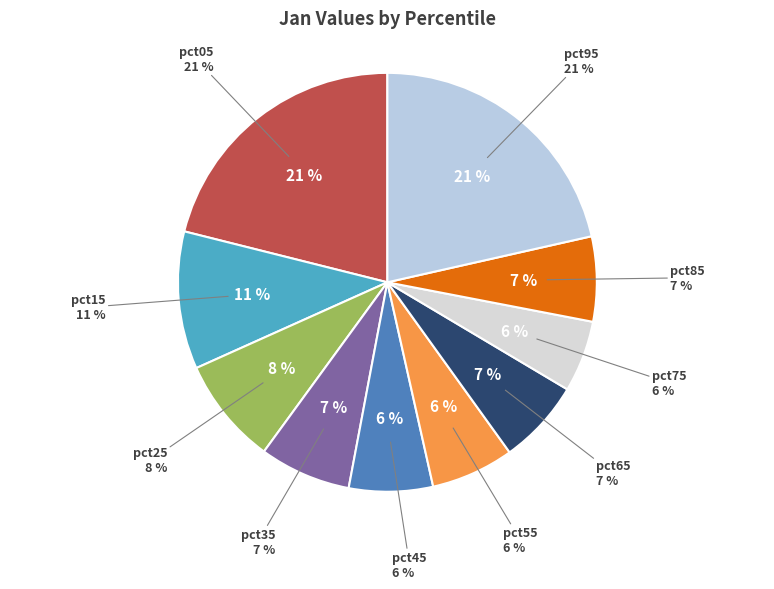

What percentage do pct25 and pct85 together represent?

14.8%